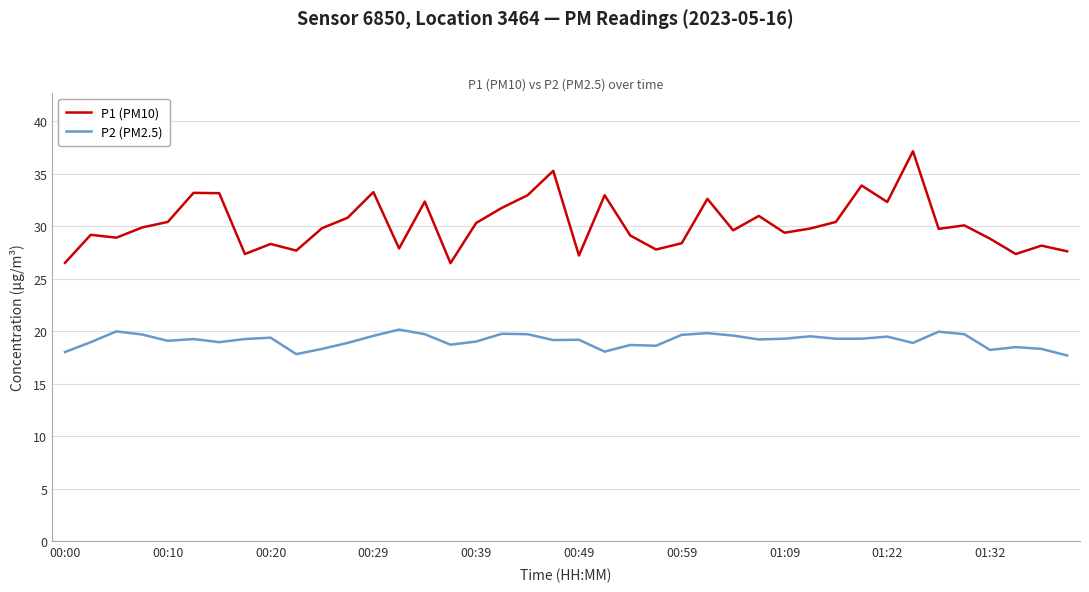

What is the difference between the maximum and minimum values in the P2 (PM2.5) series?

2.5